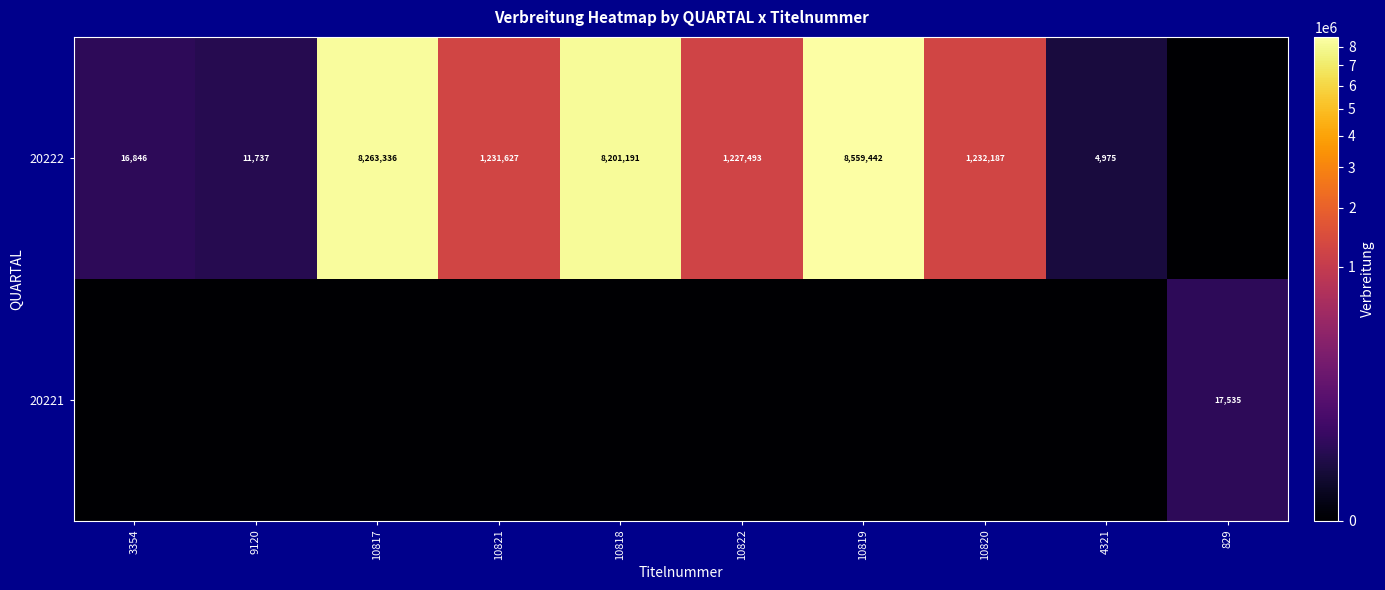

What is the difference between the 20222 values at 10818 and 10819?

358251